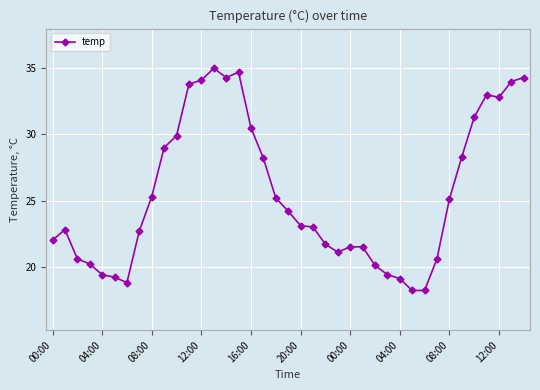

What is the greatest value displayed?

35.0